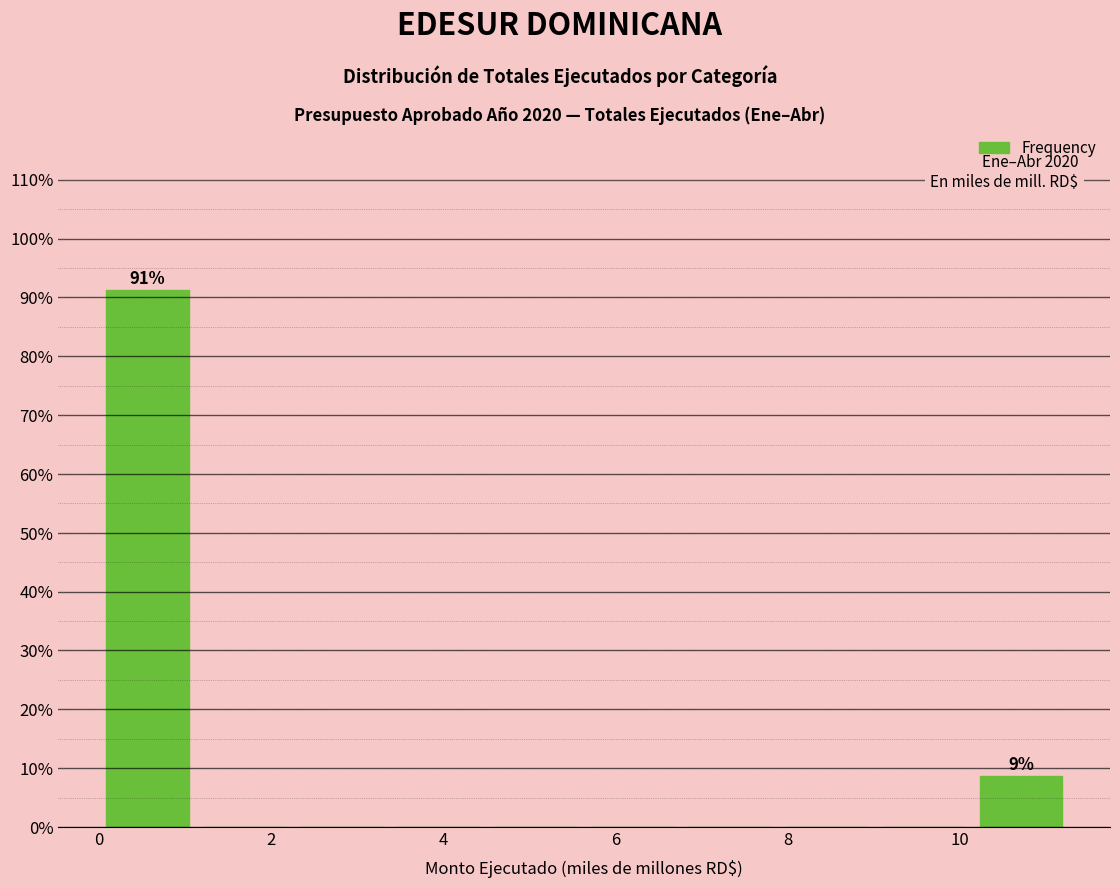

Over which range of the x-axis is the bar tallest?

0.0 to 1.2